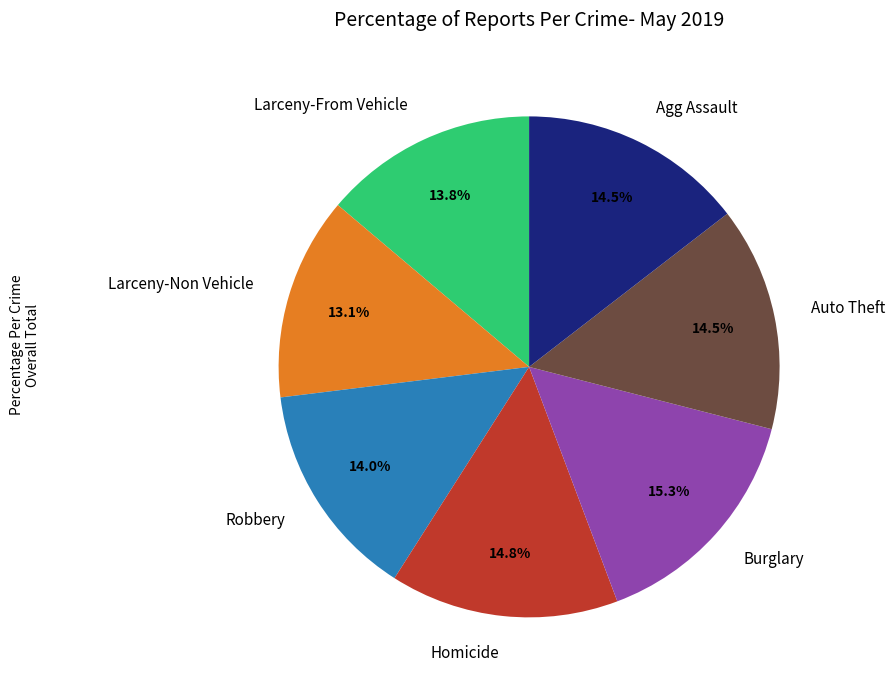

What is the total percentage of Auto Theft and Agg Assault?

29.0%